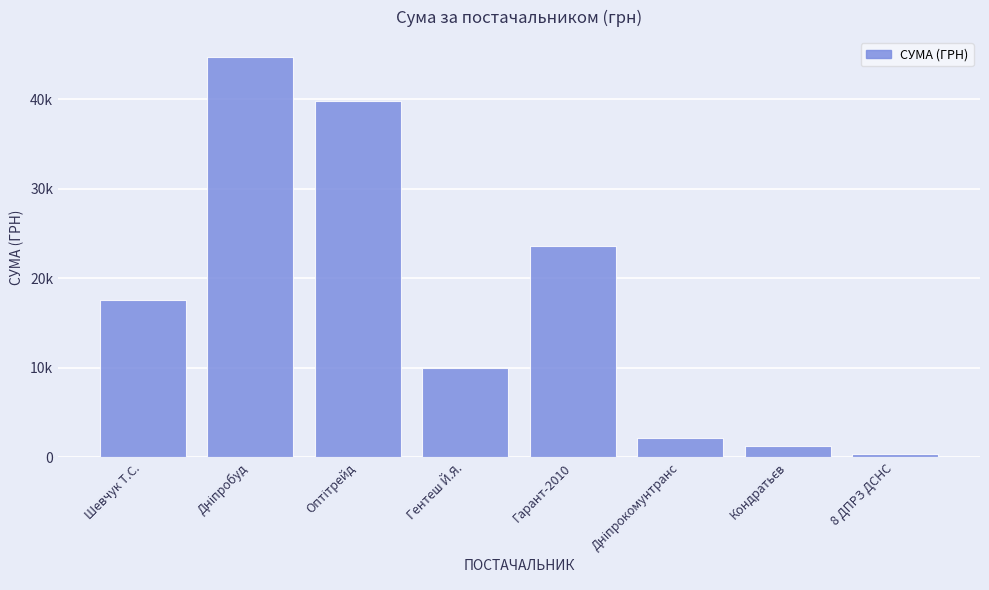

Is it true that the value at Дніпробуд is 44730.5?

True